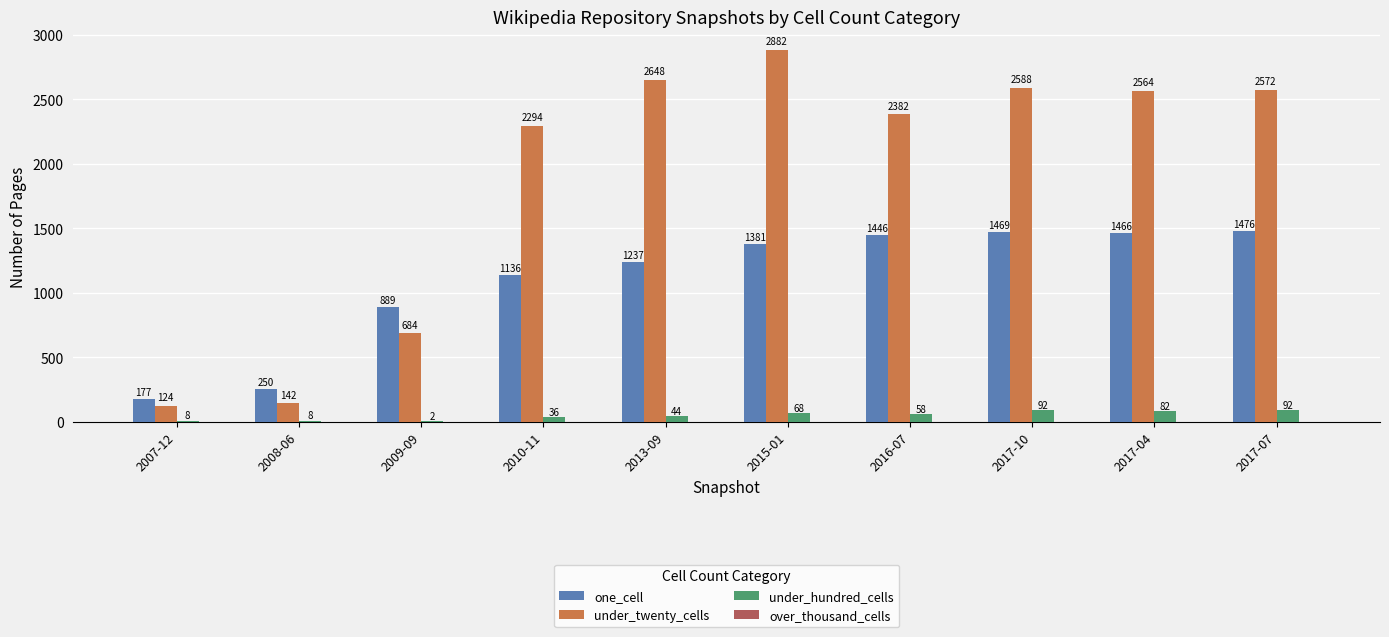

Which category has the highest value in the one_cell series?

2017-07